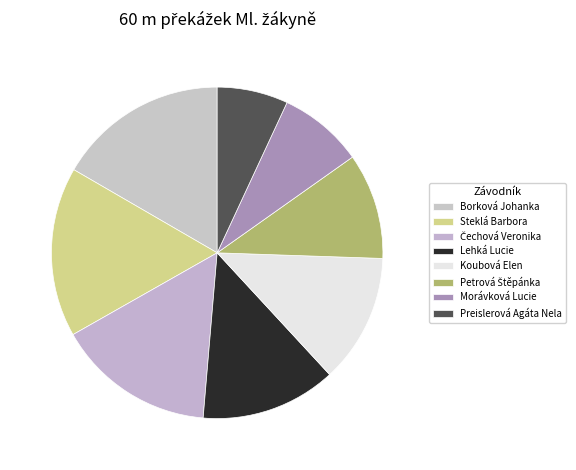

What percentage is the Morávková Lucie slice, to the nearest percent?

8%